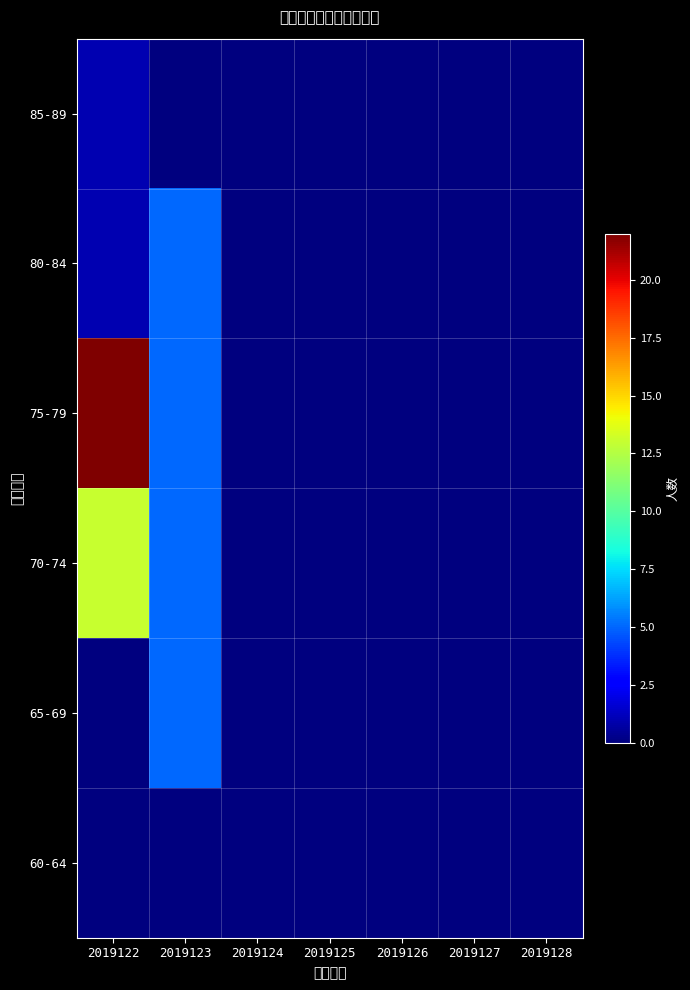

Rank the series at 2019123 from lowest to highest value.

60-64, 85-89, 65-69, 70-74, 75-79, 80-84